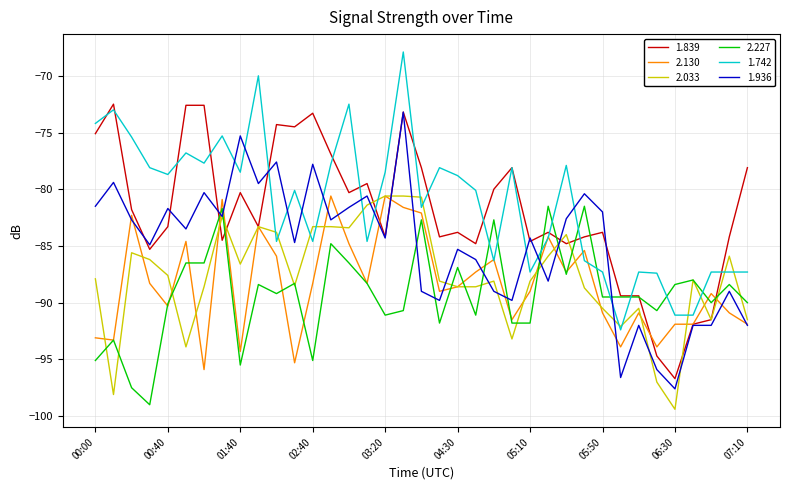

What is the minimum value for 2.227?

-99.0